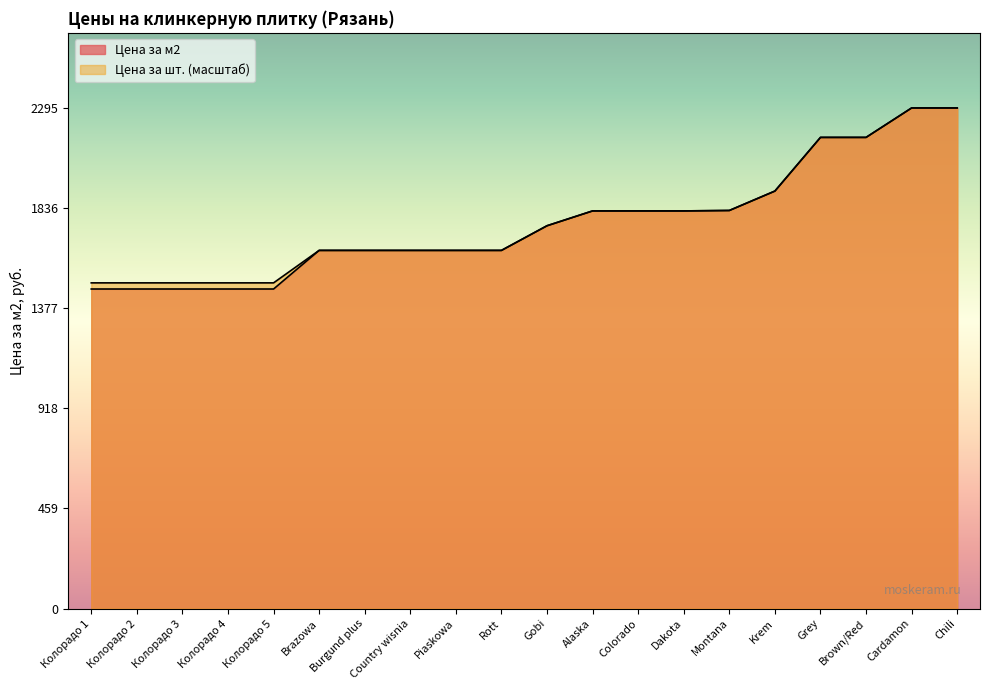

Reading left to right, what are all the values shown in this chart?

Цена за м2: 1465.0	1465.0	1465.0	1465.0	1465.0	1642.0	1642.0	1642.0	1642.0	1642.0	1755.0	1823.0	1823.0	1823.0	1825.0	1914.0	2160.0	2160.0	2295.0	2295.0
Цена за шт.: 1493.1	1493.1	1493.1	1493.1	1493.1	1642.0	1642.0	1642.0	1642.0	1642.0	1755.0	1823.0	1823.0	1823.0	1825.0	1914.0	2160.0	2160.0	2295.0	2295.0